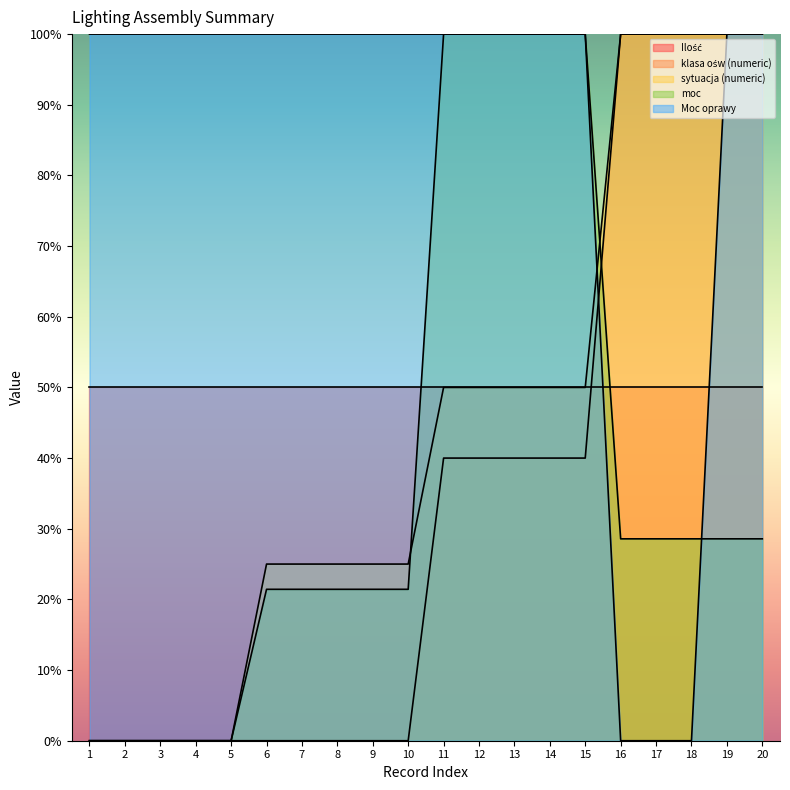

How many lines are shown in the chart?

5